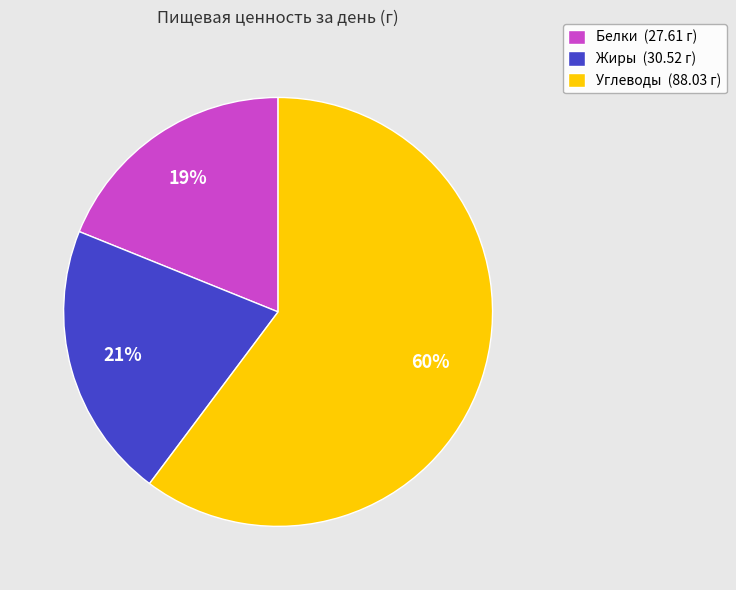

Which category accounts for the majority?

Углеводы